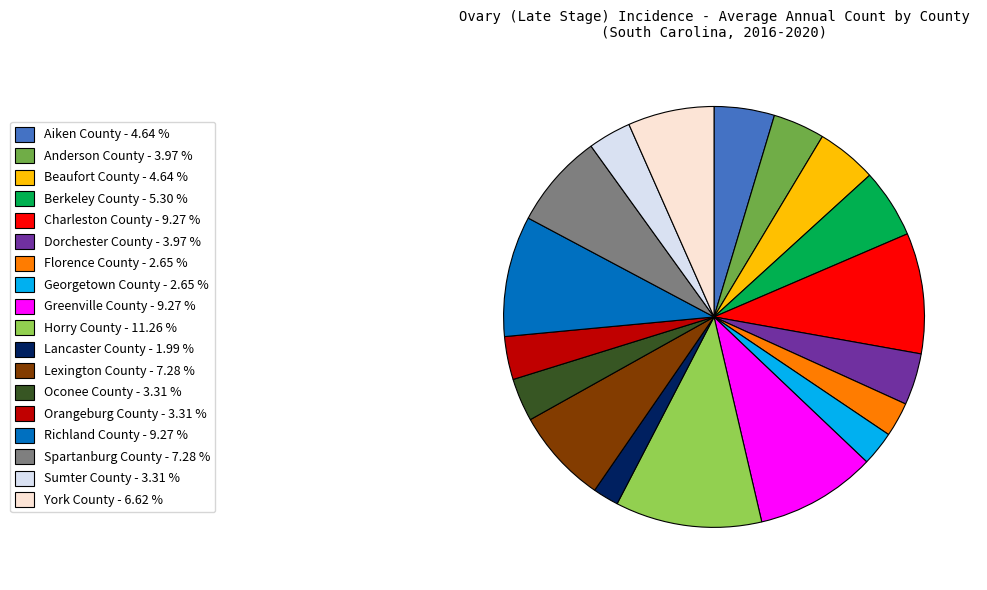

True or false: Beaufort County accounts for 5% of the total.

True